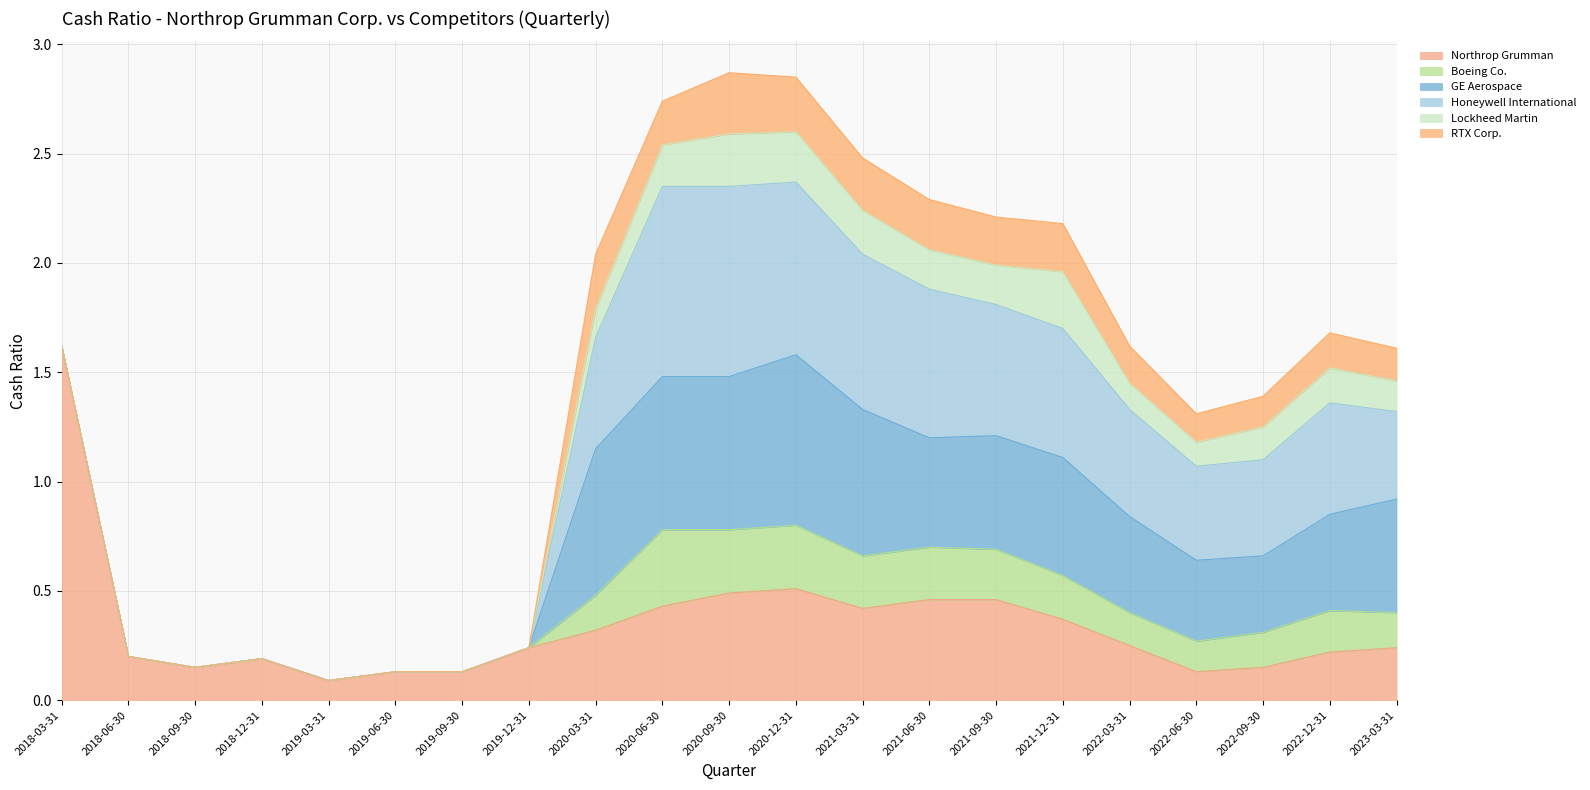

Does the chart display data point markers on the line(s)?

No